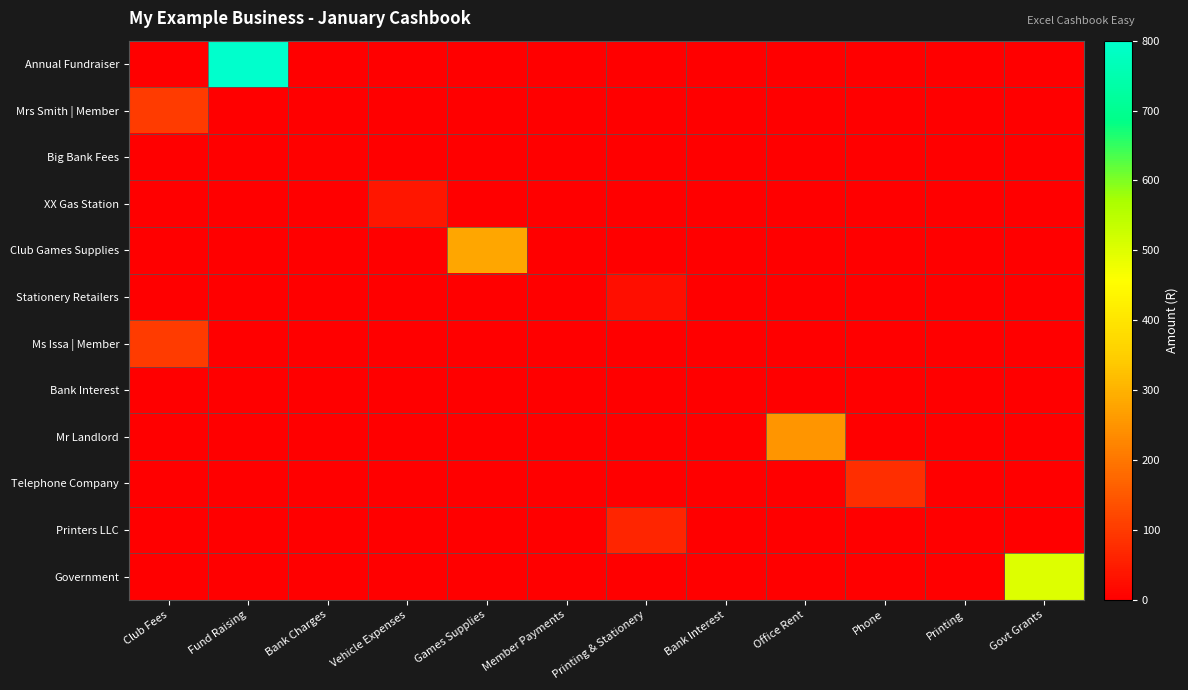

At Fund Raising, list the series in order from smallest to largest.

Mrs Smith | Member, Big Bank Fees, XX Gas Station, Club Games Supplies, Stationery Retailers, Ms Issa | Member, Bank Interest, Mr Landlord, Telephone Company, Printers LLC, Government, Annual Fundraiser